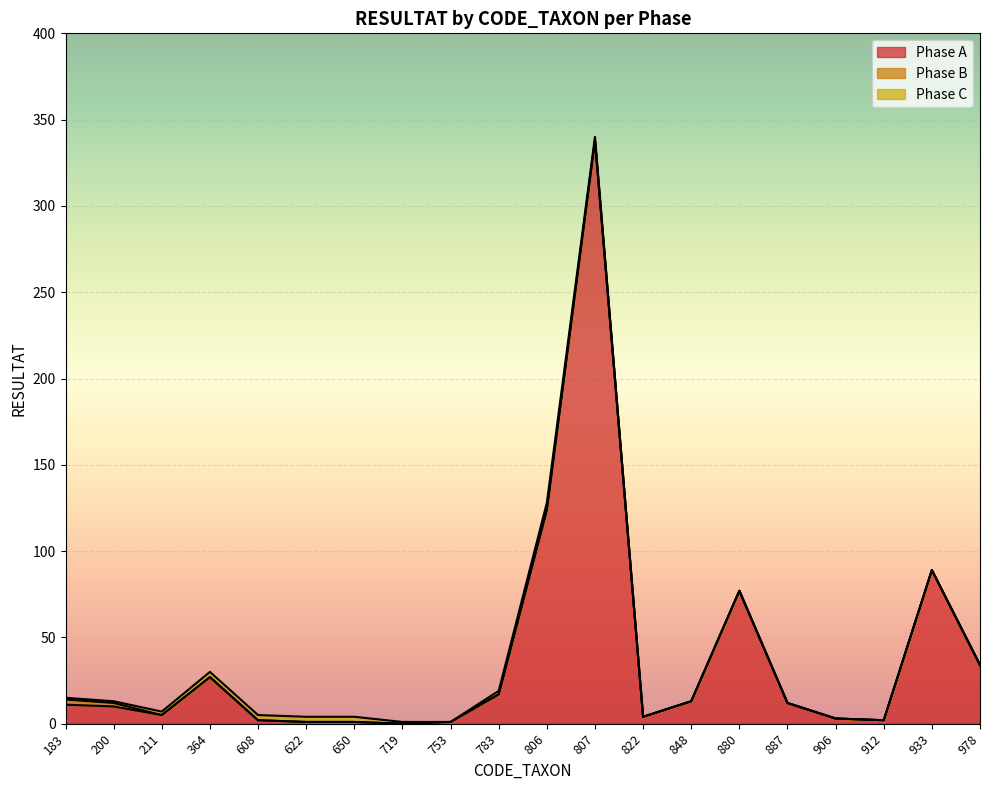

Which series has the largest total across all categories?

Phase A